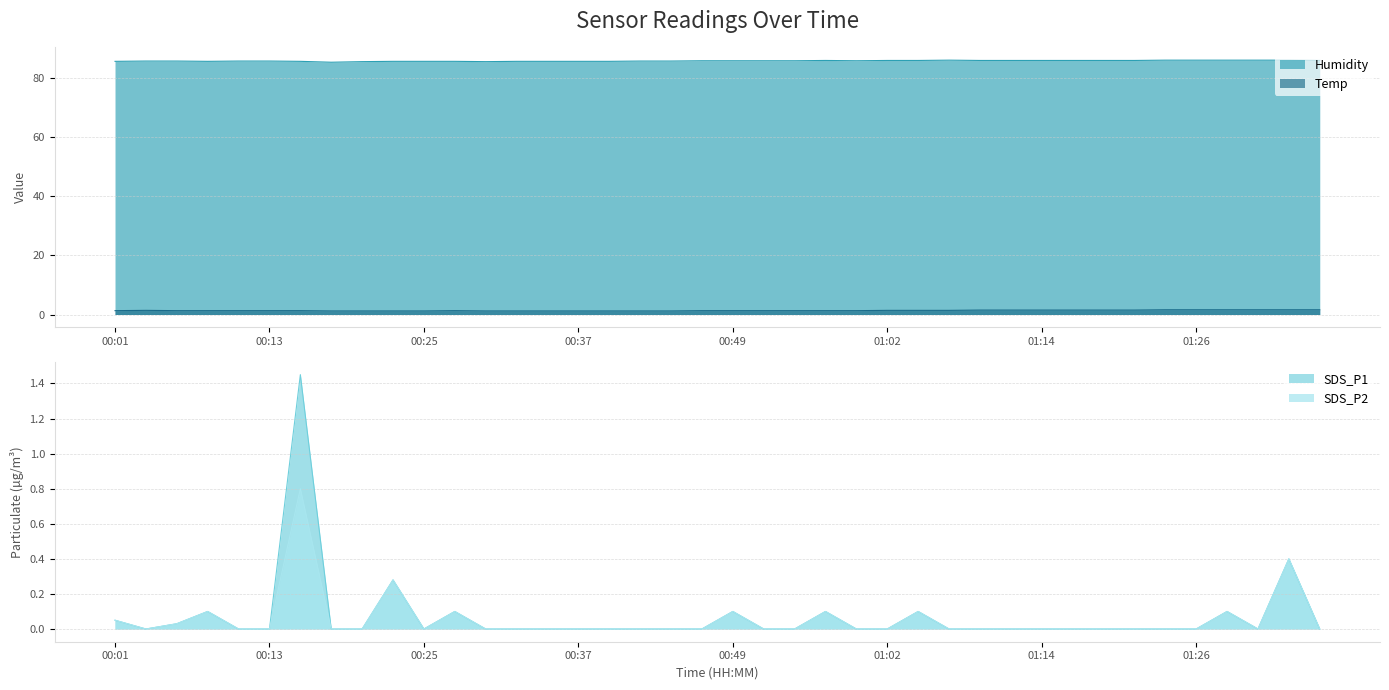

Is it true that Humidity equals 20.0 at 00:35?

False